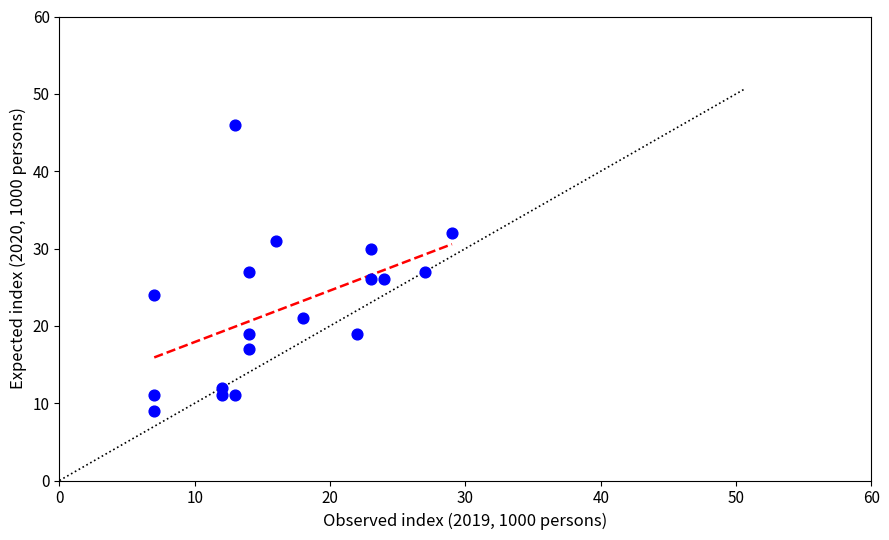

What is the range of X values (max minus min)?

22